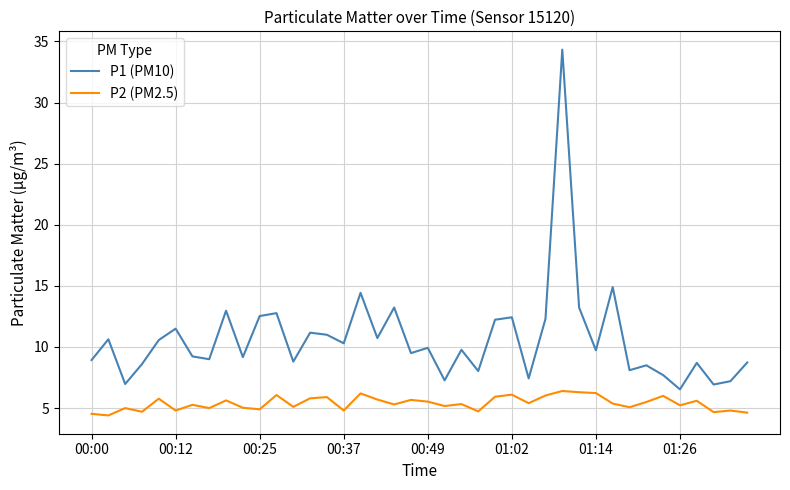

What are all the series names shown in the legend?

P1 (PM10), P2 (PM2.5)